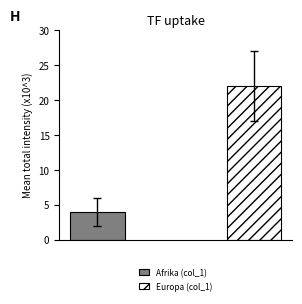

The col_9 (Asylgewährungen - Total) series shows 4 at Afrika. True or false?

True